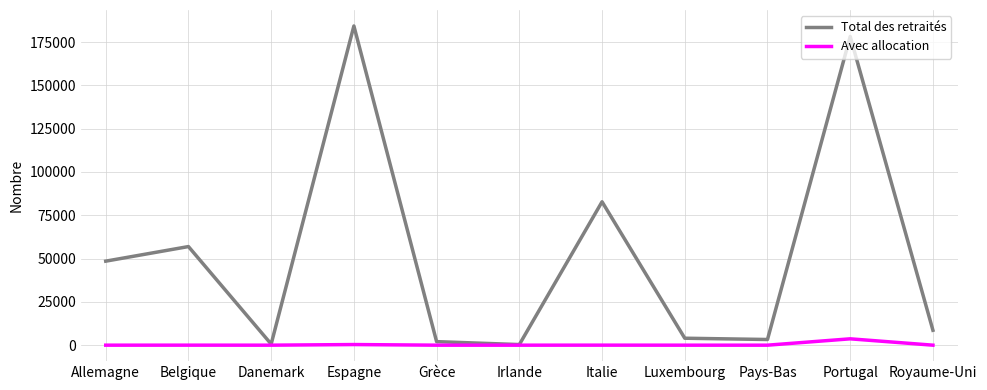

What are all the series names shown in the legend?

Total des retraités, Avec allocation